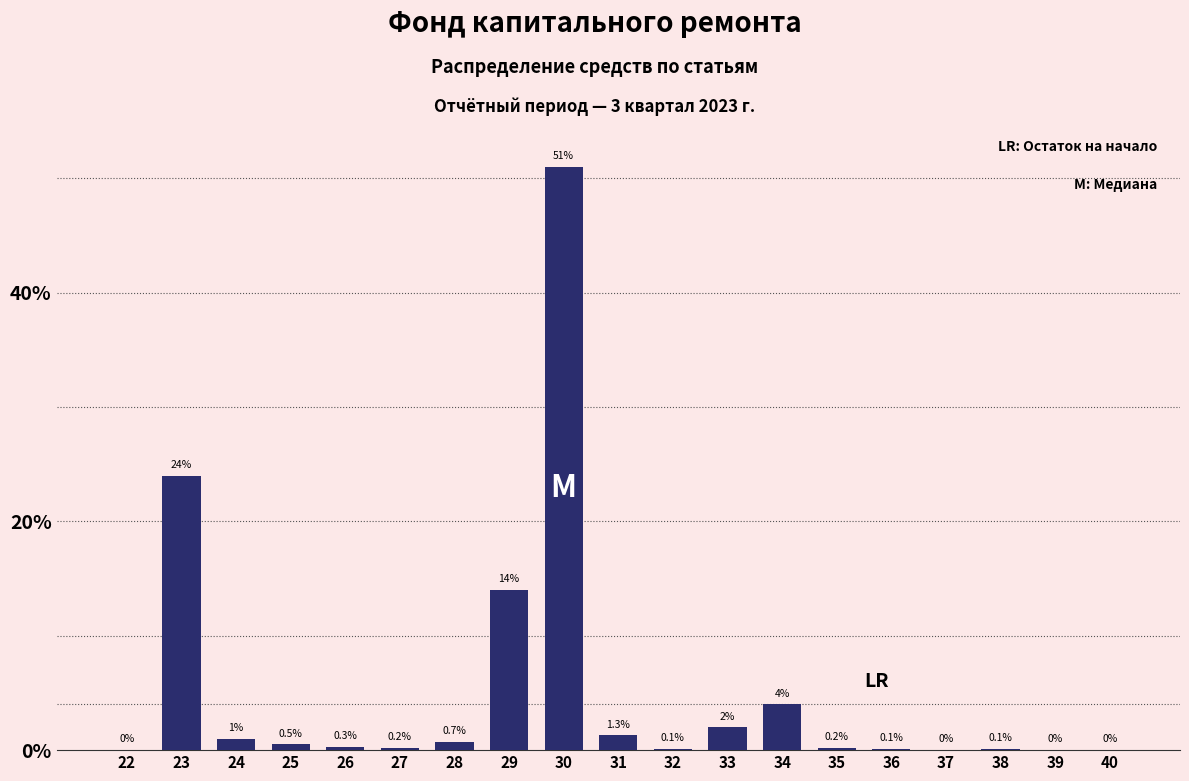

Reading left to right, what are all the values shown in this chart?

22=0.0	23=24.0	24=1.0	25=0.5	26=0.3	27=0.2	28=0.7	29=14.0	30=51.0	31=1.3	32=0.1	33=2.0	34=4.0	35=0.2	36=0.1	37=0.0	38=0.1	39=0.0	40=0.0